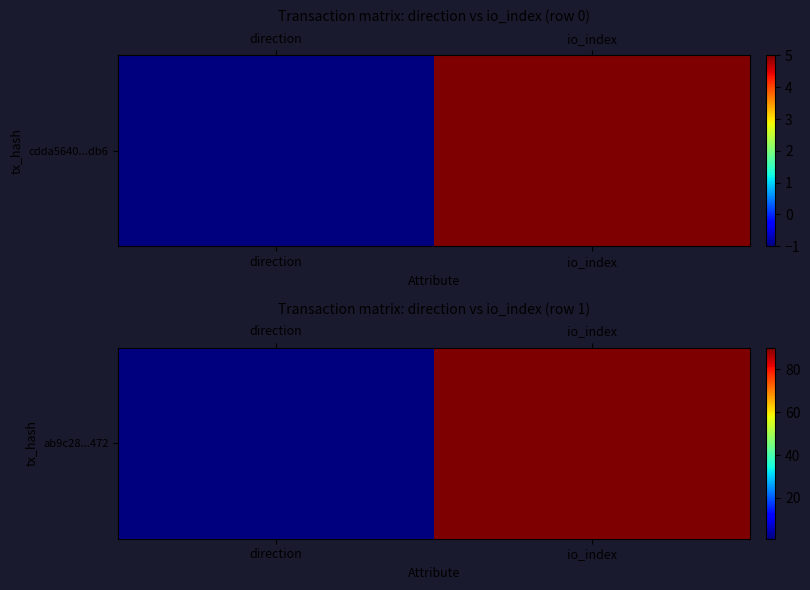

Reading left to right, list all the values displayed in this chart.

direction=1	io_index=90